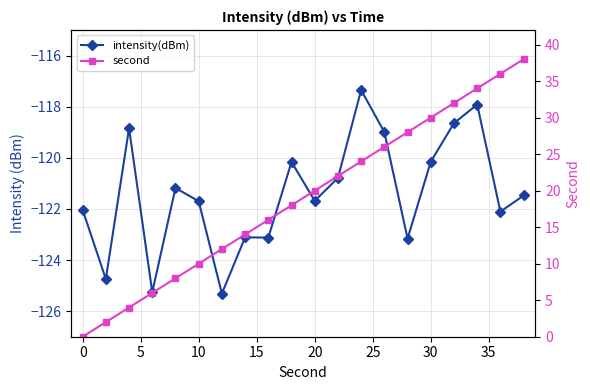

List the series in order of their peak value, highest first.

second, intensity(dBm)